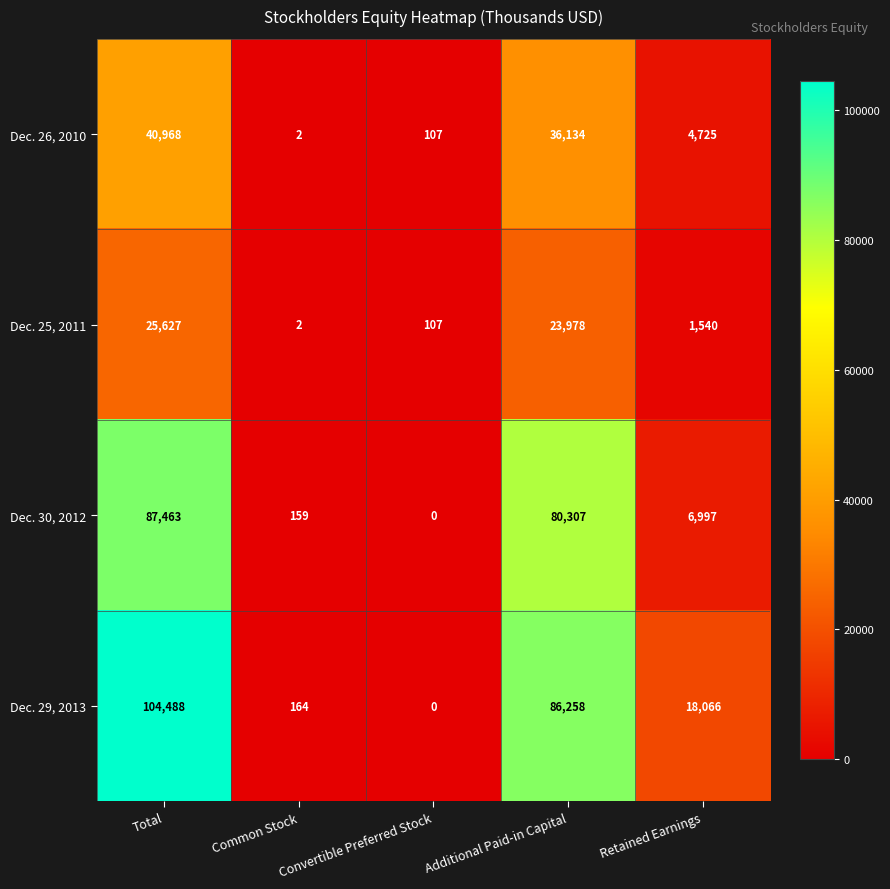

What is the difference between the second highest and minimum values in the Dec. 26, 2010 series?

36132